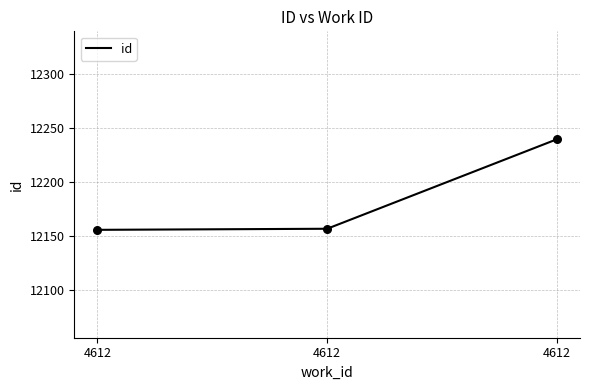

Between 4612 and 4612, which is larger?

4612